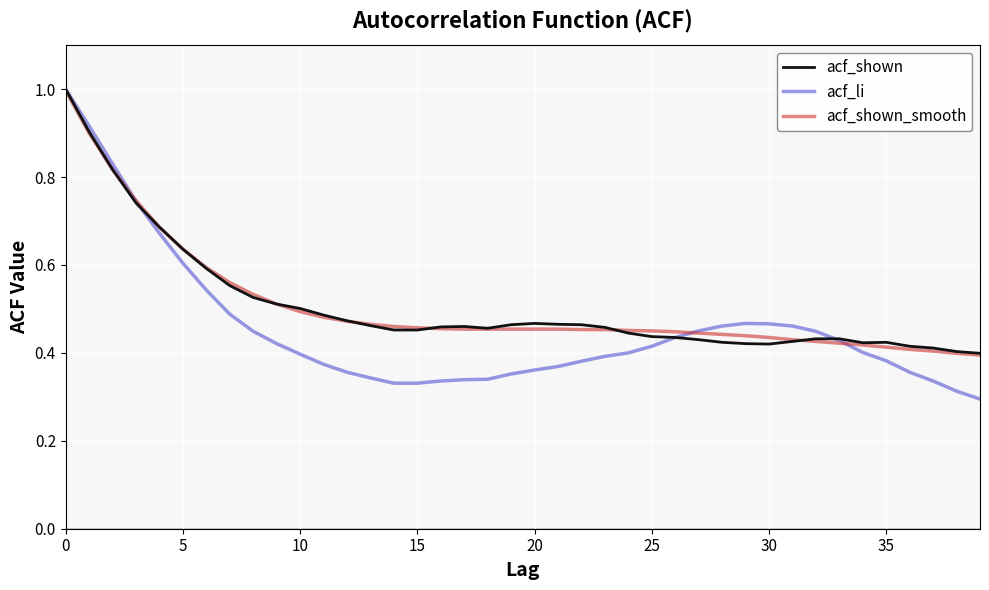

Which series has the largest range (max minus min)?

acf_li